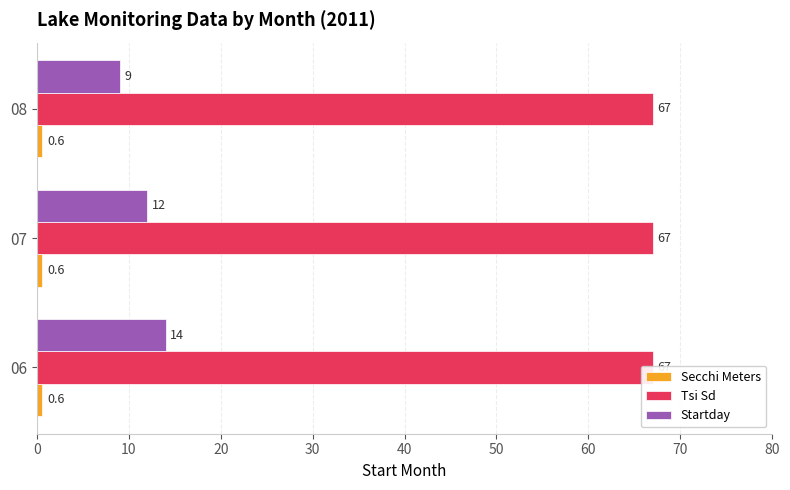

Reading right to left, what are all the values shown in this chart?

Secchi Meters: 20=0.2	10=0.2	0=0.2
Tsi Sd: 20=0.2	10=0.2	0=0.2
Startday: 20=9.0	10=12.0	0=14.0